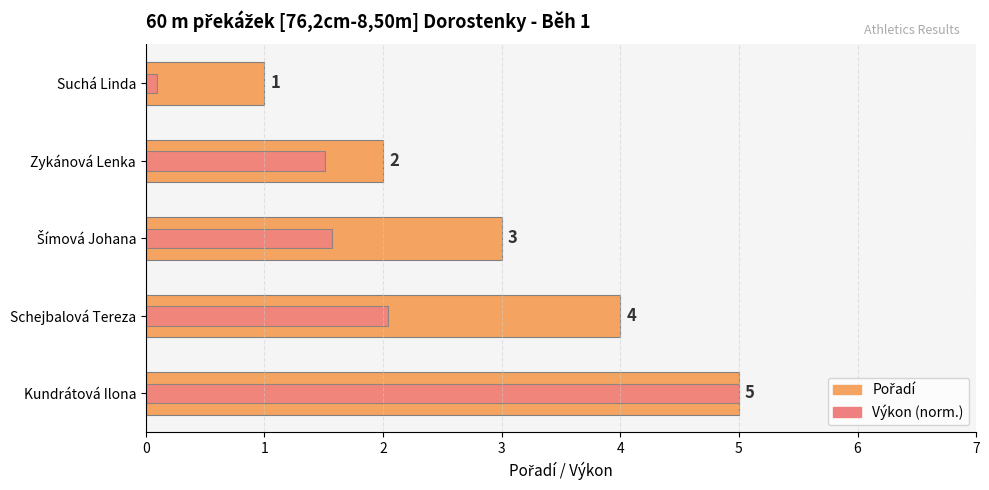

Is the value of Výkon (norm.) at Šímová Johana greater than the value of Pořadí at Šímová Johana?

No